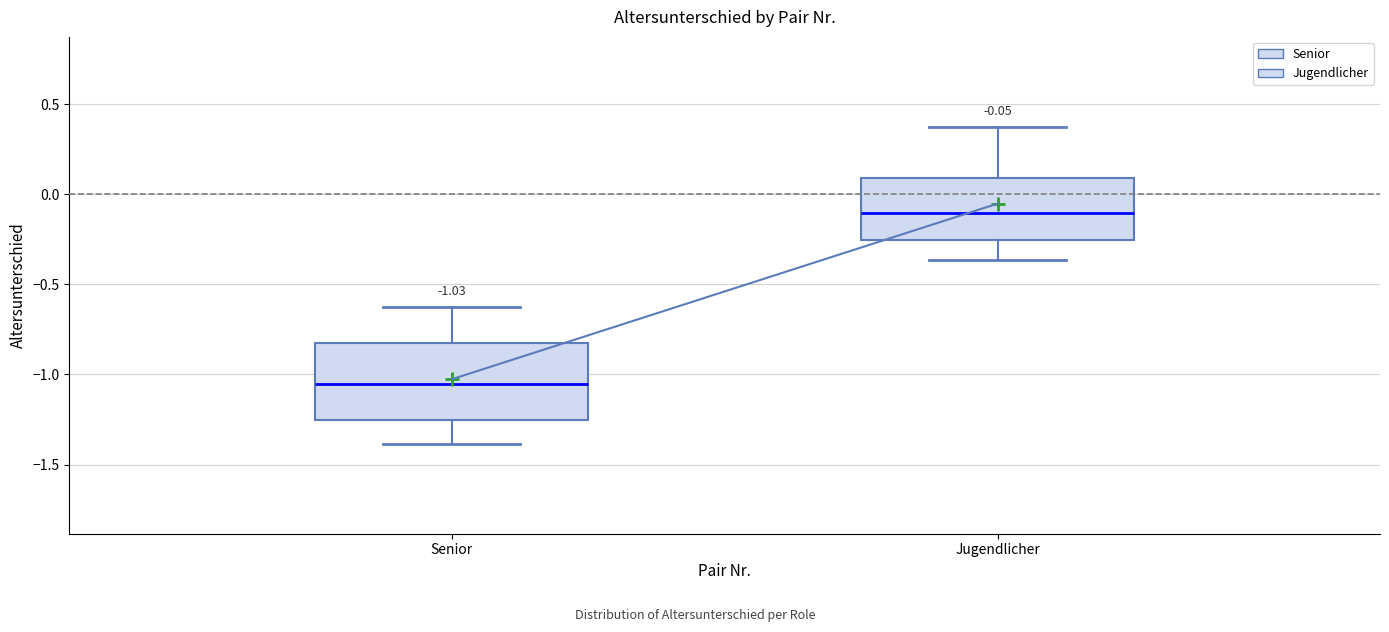

Which box's median line is the highest?

Jugendlicher